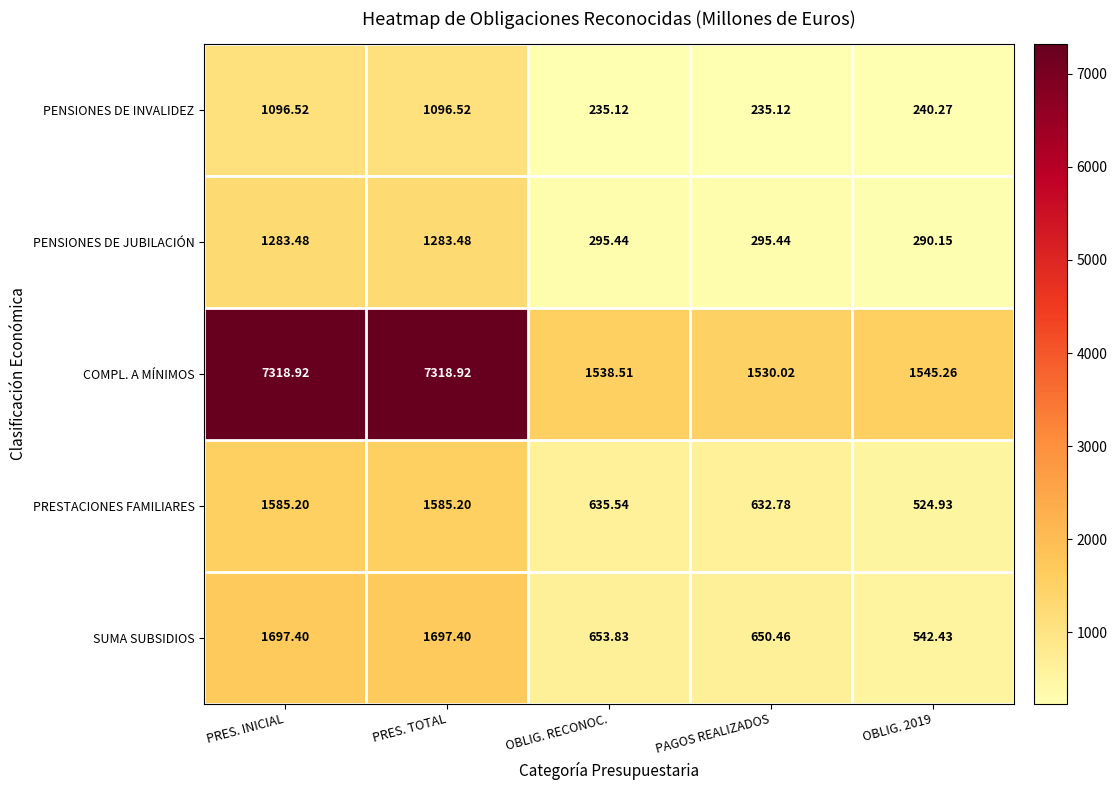

Rank the series at OBLIG. 2019 from highest to lowest value.

COMPL. A MÍNIMOS, SUMA SUBSIDIOS, PRESTACIONES FAMILIARES, PENSIONES DE JUBILACIÓN, PENSIONES DE INVALIDEZ